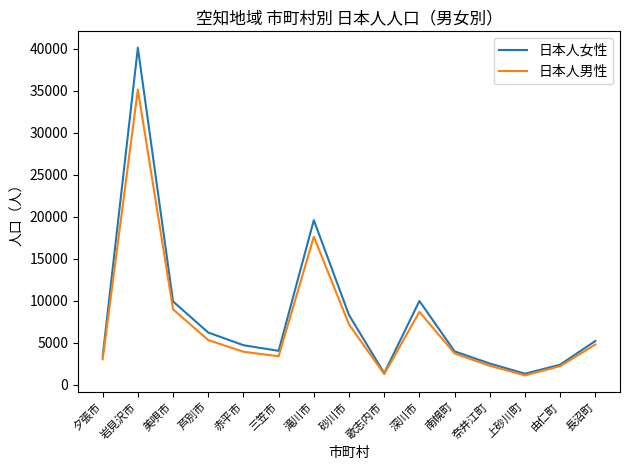

Where is 日本人女性 nearest to the value 20712?

滝川市